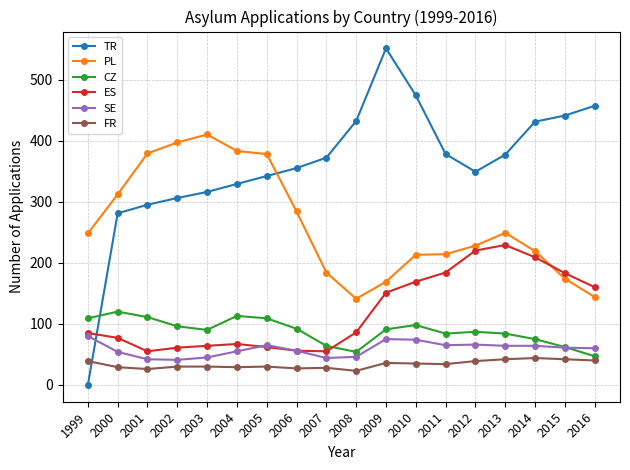

Does the chart display data point markers on the line(s)?

Yes